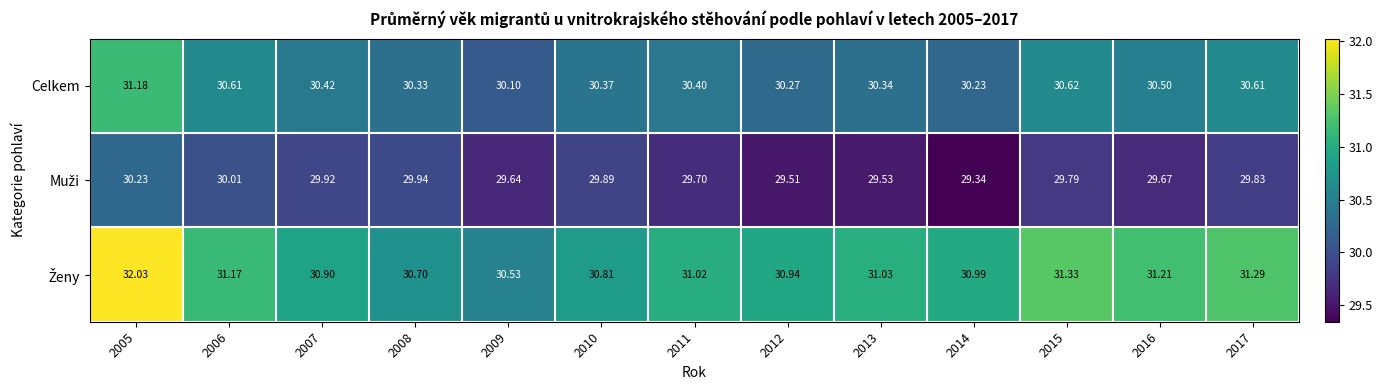

Rank the series by their maximum value, from highest to lowest.

Ženy, Celkem, Muži